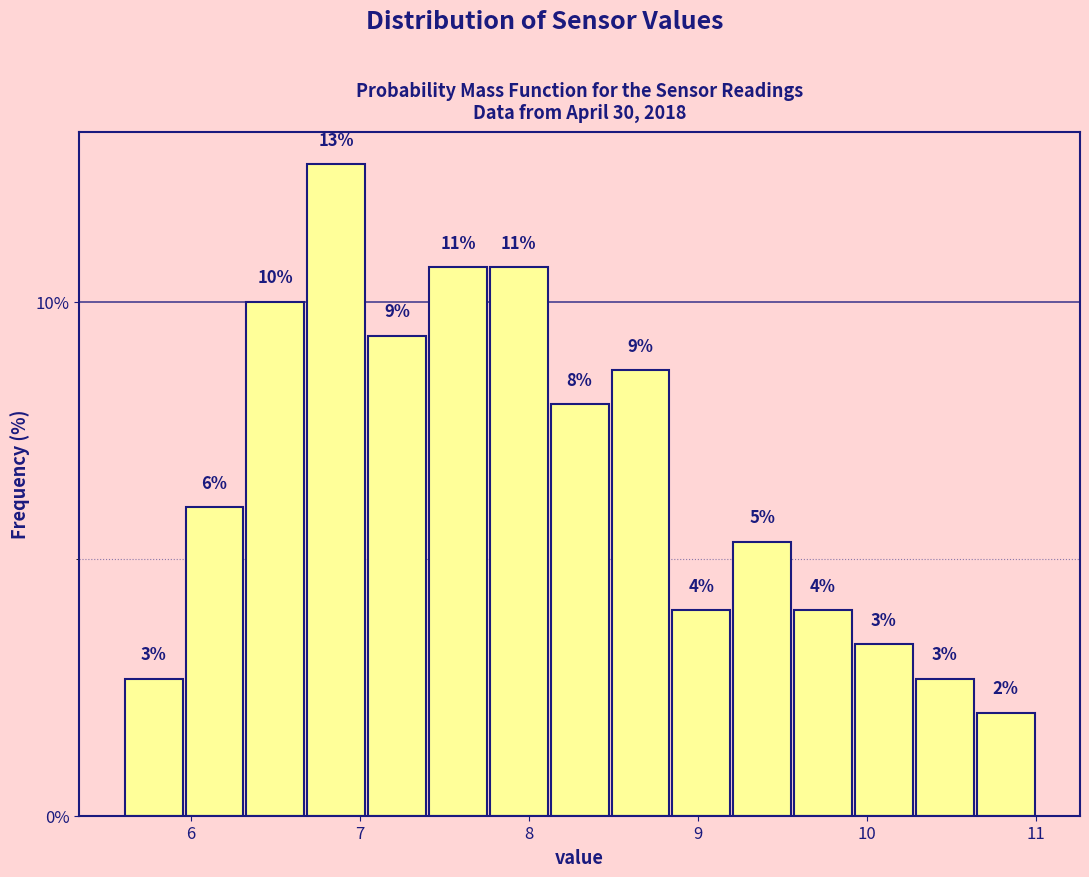

Read against the x-axis, roughly where is the centre of the tallest bar?

6.9